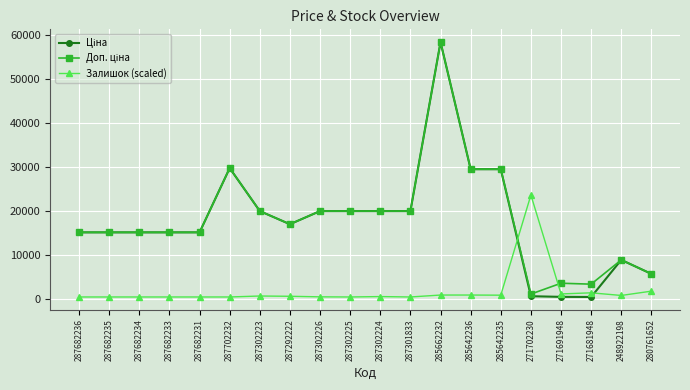

What is the value of the Залишок (scaled) point at the 11th from the left?

511.1